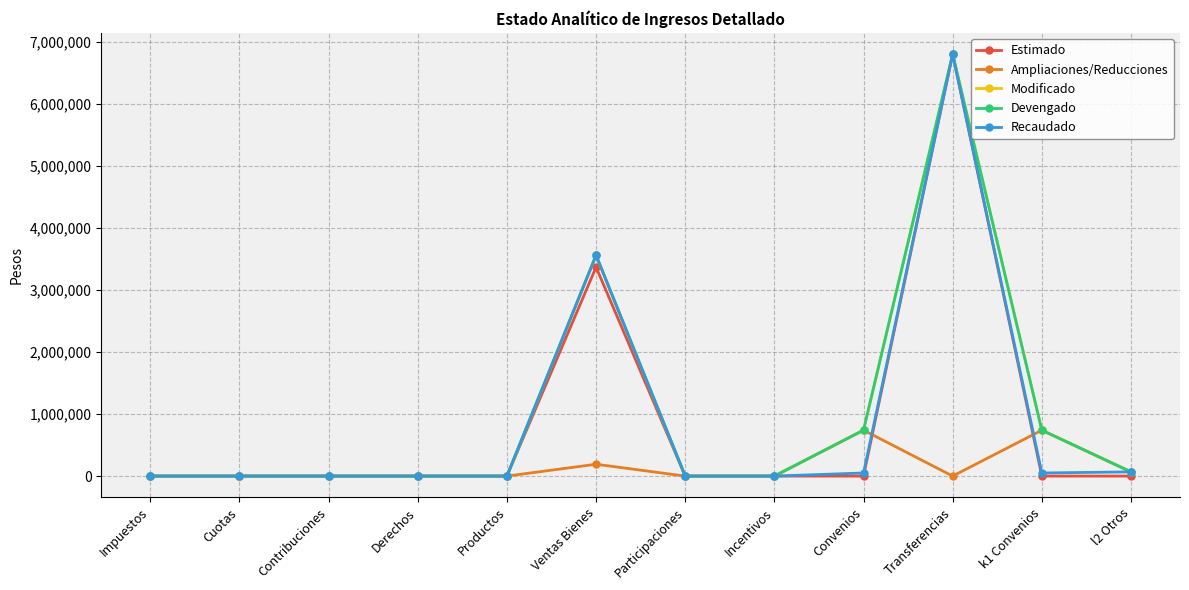

Does the chart have visible grid lines?

Yes